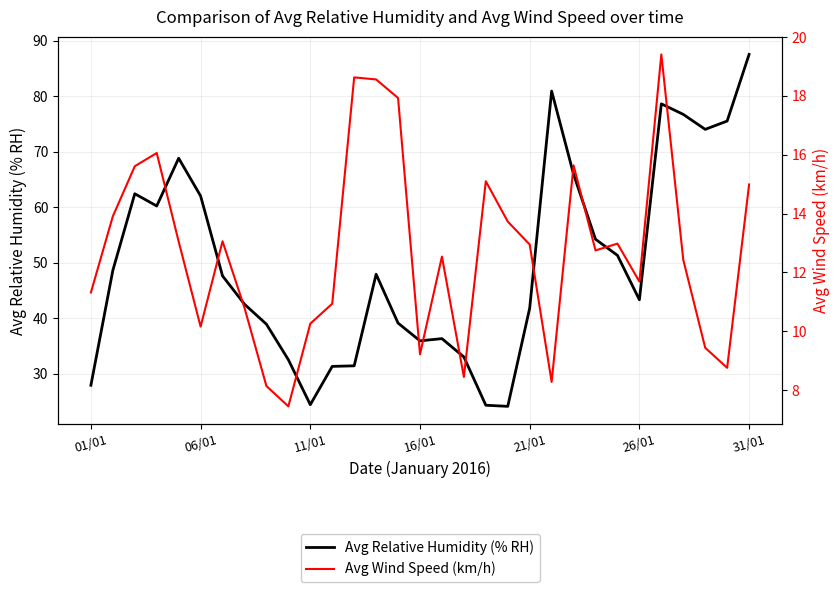

Is the value of Avg Wind Speed (km/h) at 27 greater than the value of Avg Relative Humidity (% RH) at 19?

No